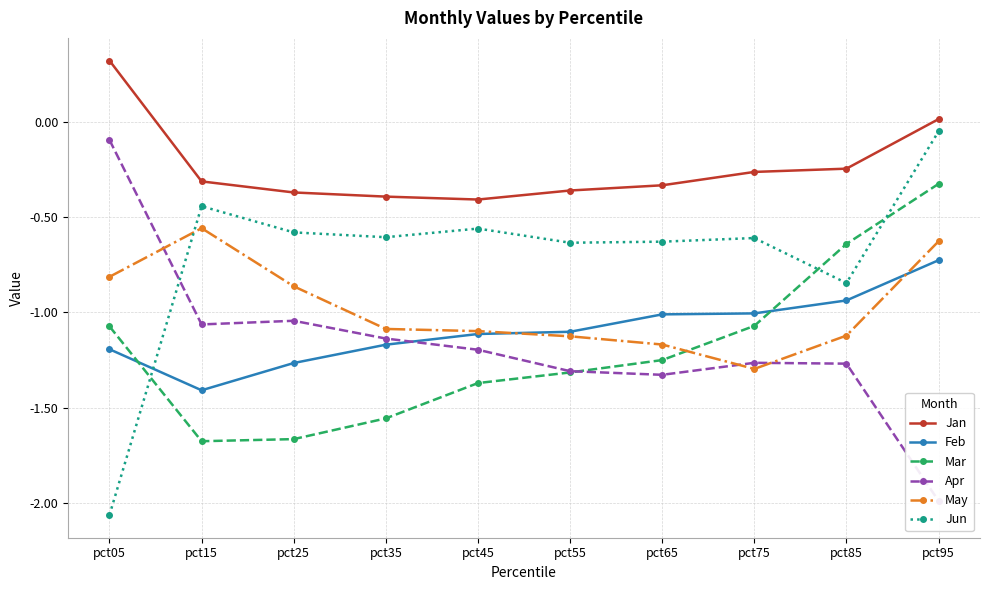

What is the total value across all series at pct25?

-5.8